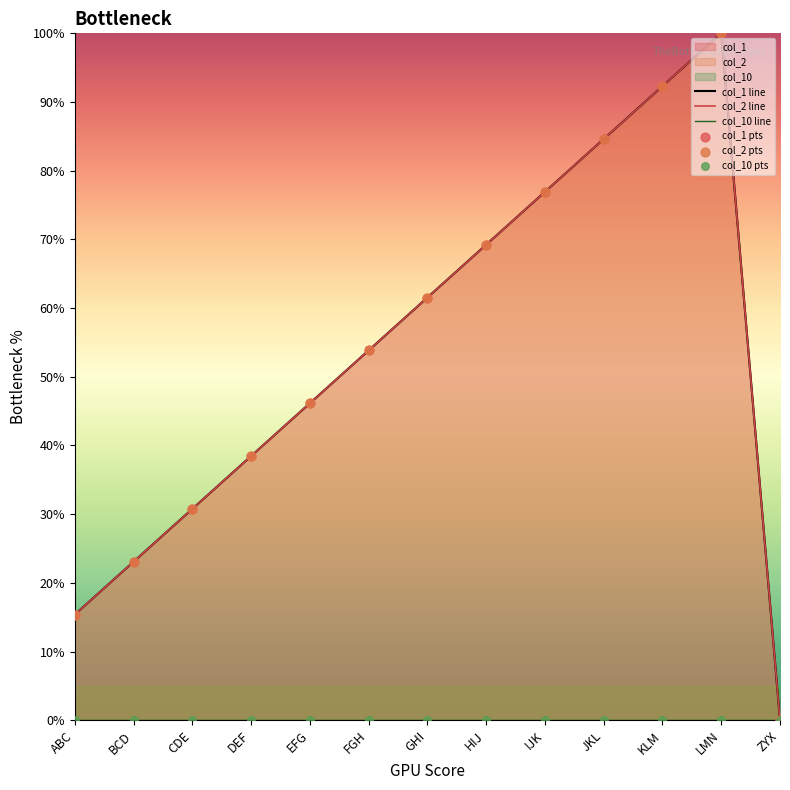

At how many categories does at least one series exceed 70?

4